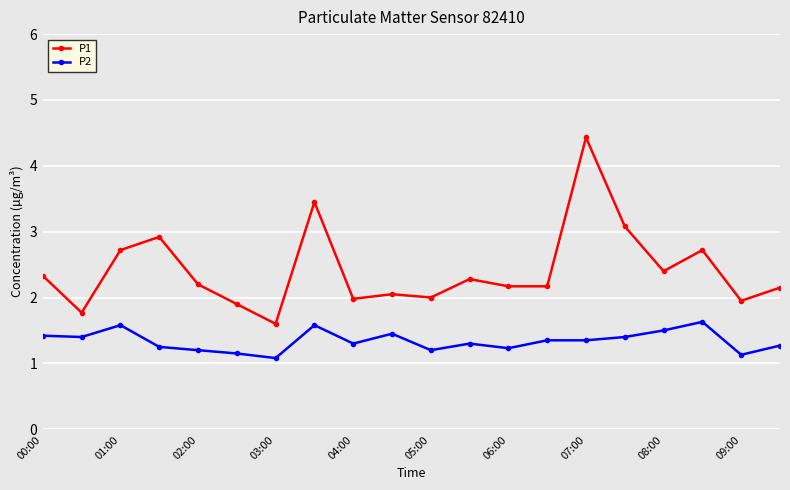

Which series has the largest total across all categories?

P1